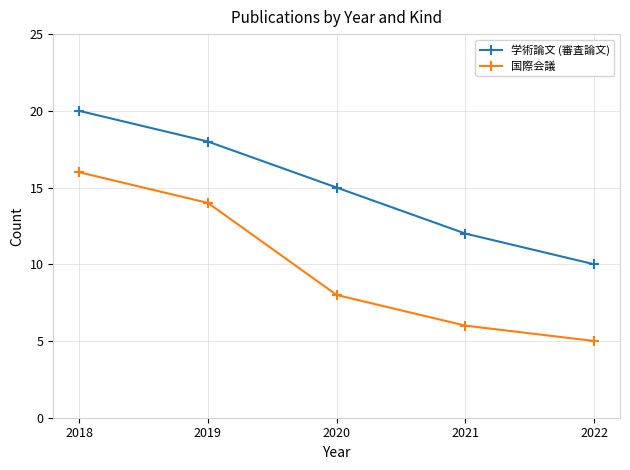

Where does the 学術論文 (審査論文) series first go above 15?

2018